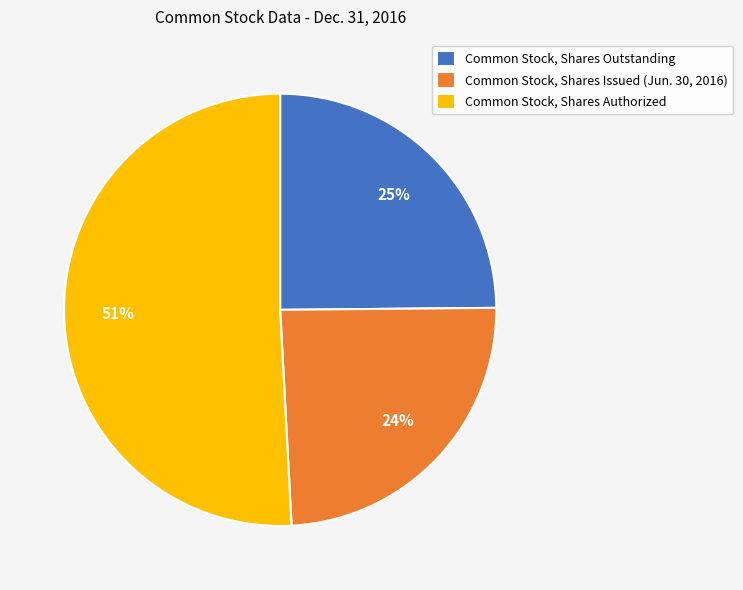

To the nearest percent, what is the difference between the largest and smallest slice percentages?

27%